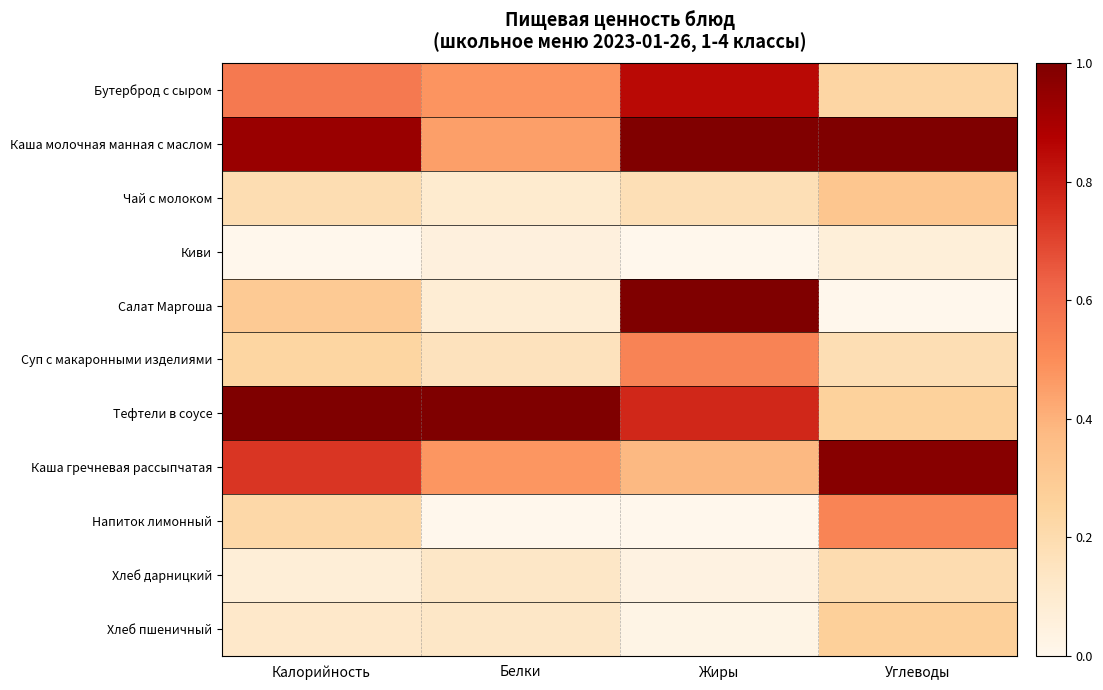

Which series changed the most between Калорийность and Жиры?

Салат Маргоша